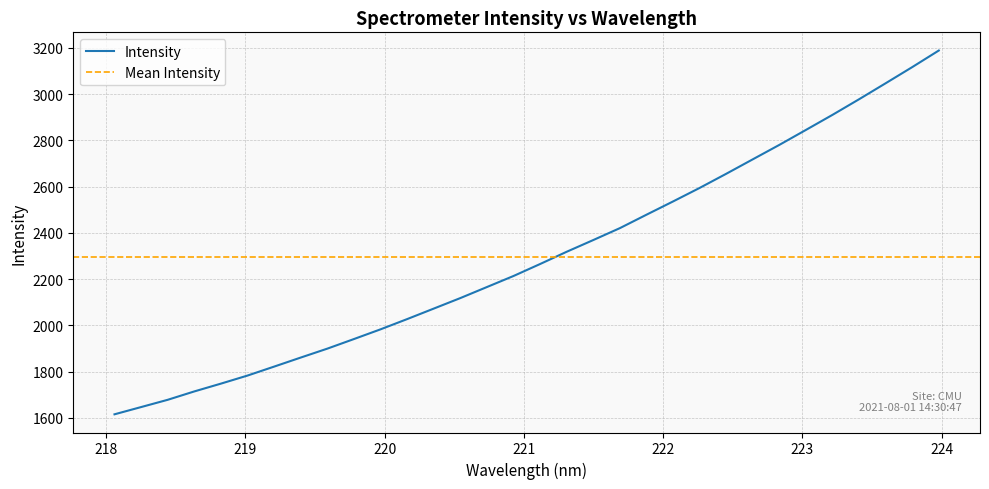

True or false: the data has more than 1 interior local peaks.

False